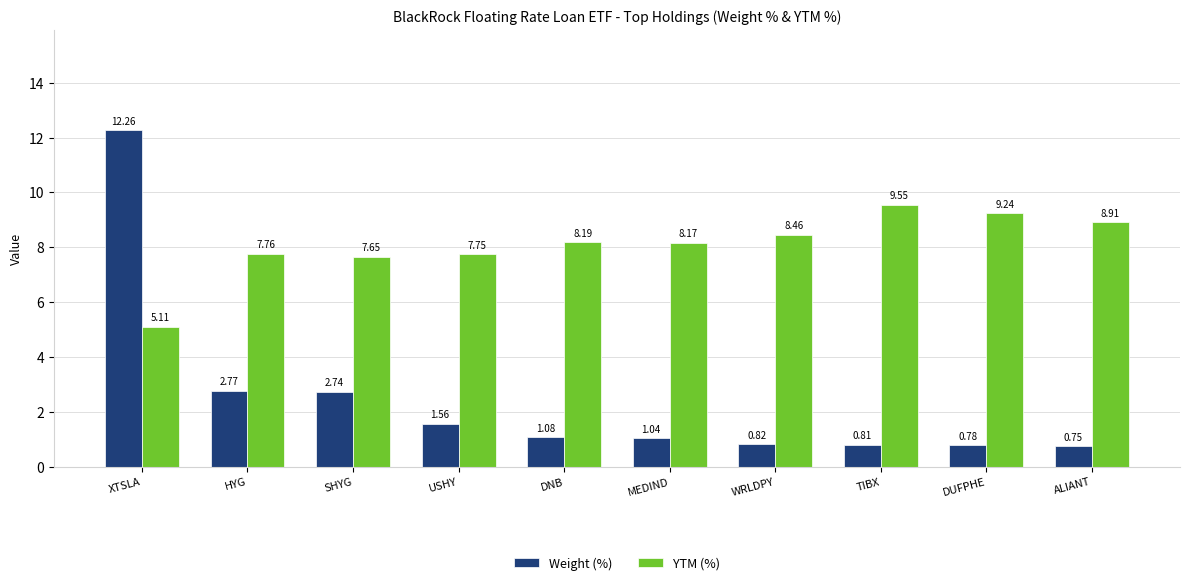

Rank the categories by YTM (%) value from highest to lowest.

TIBX, DUFPHE, ALIANT, WRLDPY, DNB, MEDIND, HYG, USHY, SHYG, XTSLA